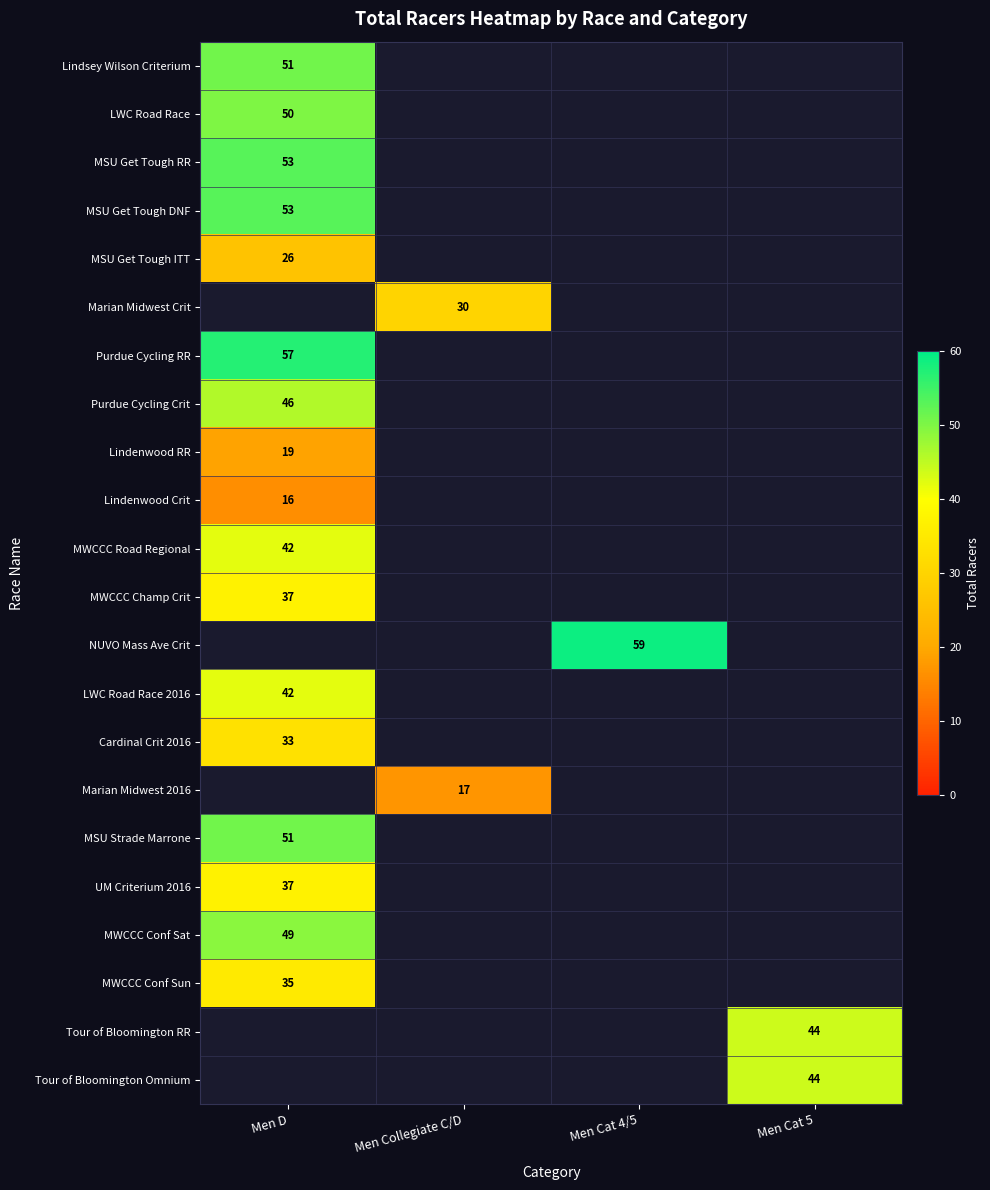

The Lindenwood Crit series shows 16 at Men D. True or false?

True